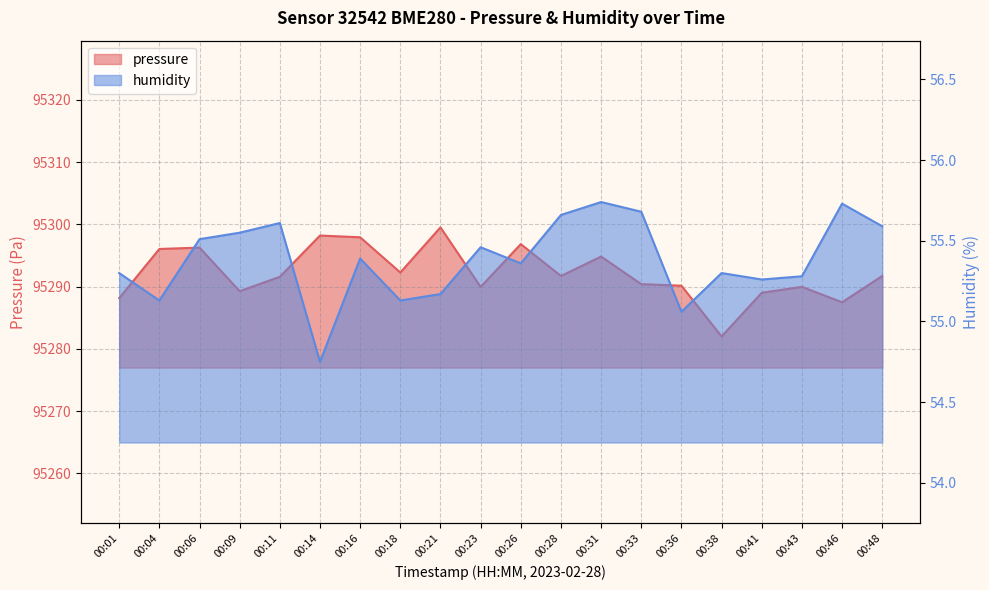

Which series has the largest range (max minus min)?

pressure